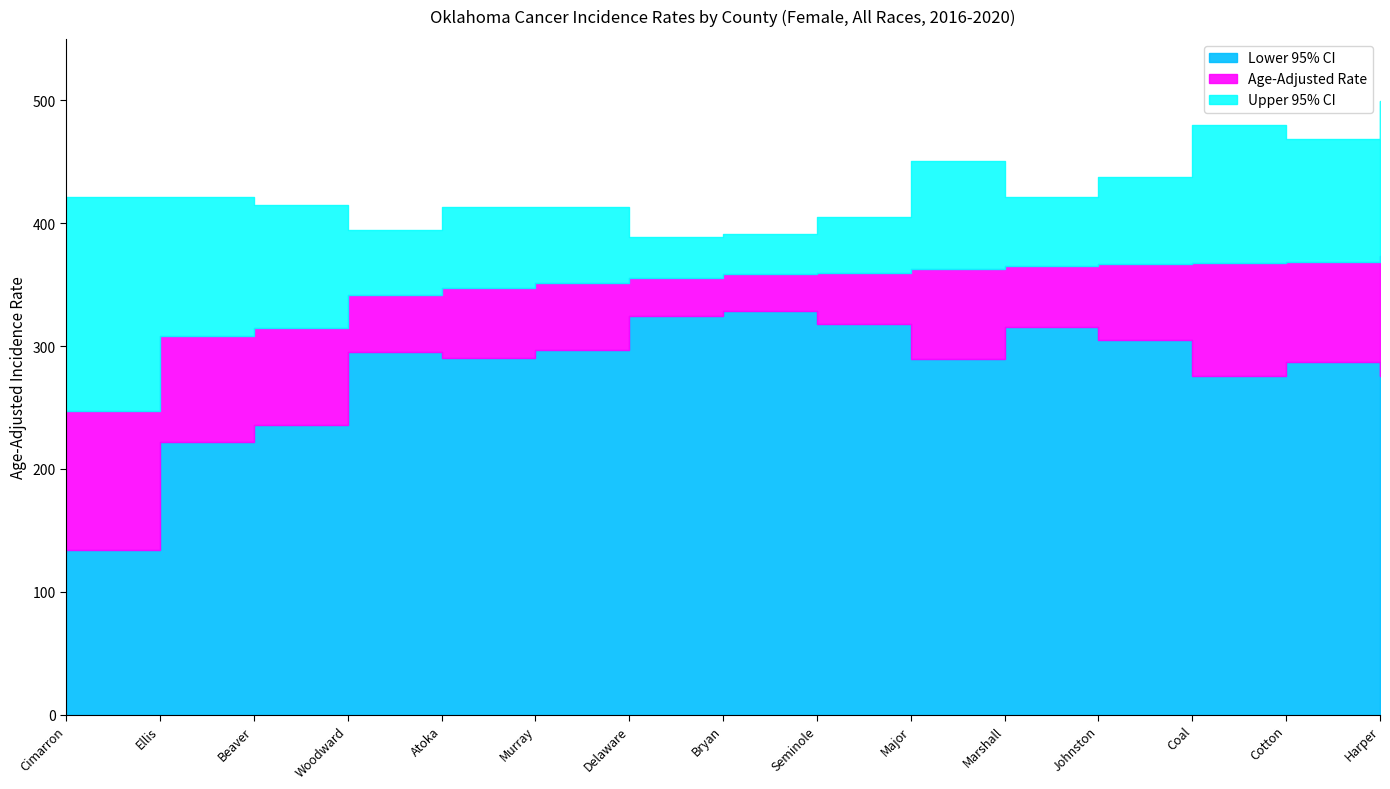

What are all the series names shown in the legend?

Lower 95% CI, Age-Adjusted Rate, Upper 95% CI